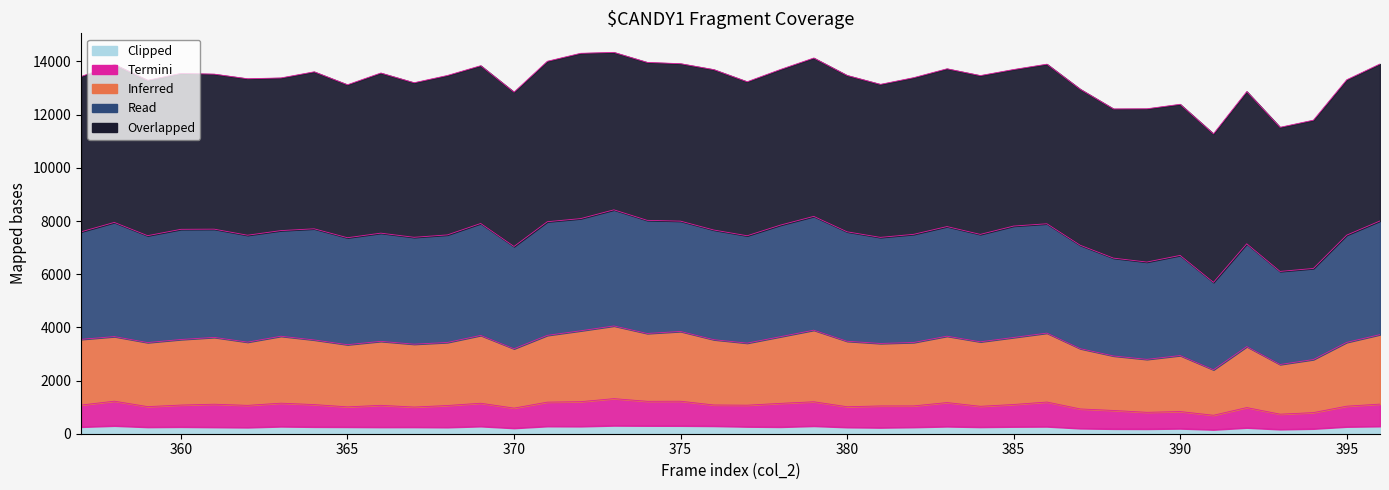

Where does the Clipped series first go above 253?

357